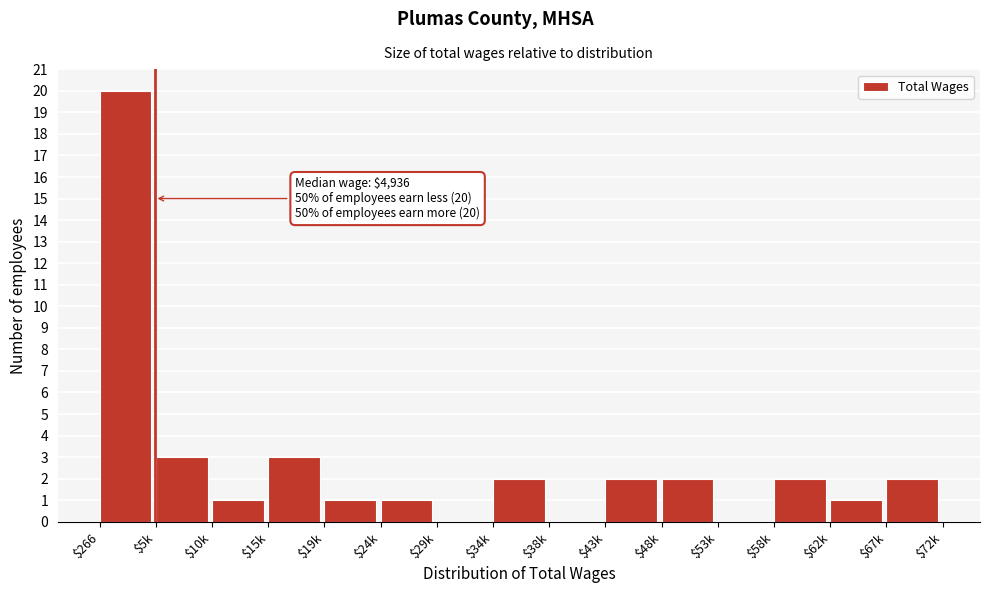

What is the sum of all values?

40